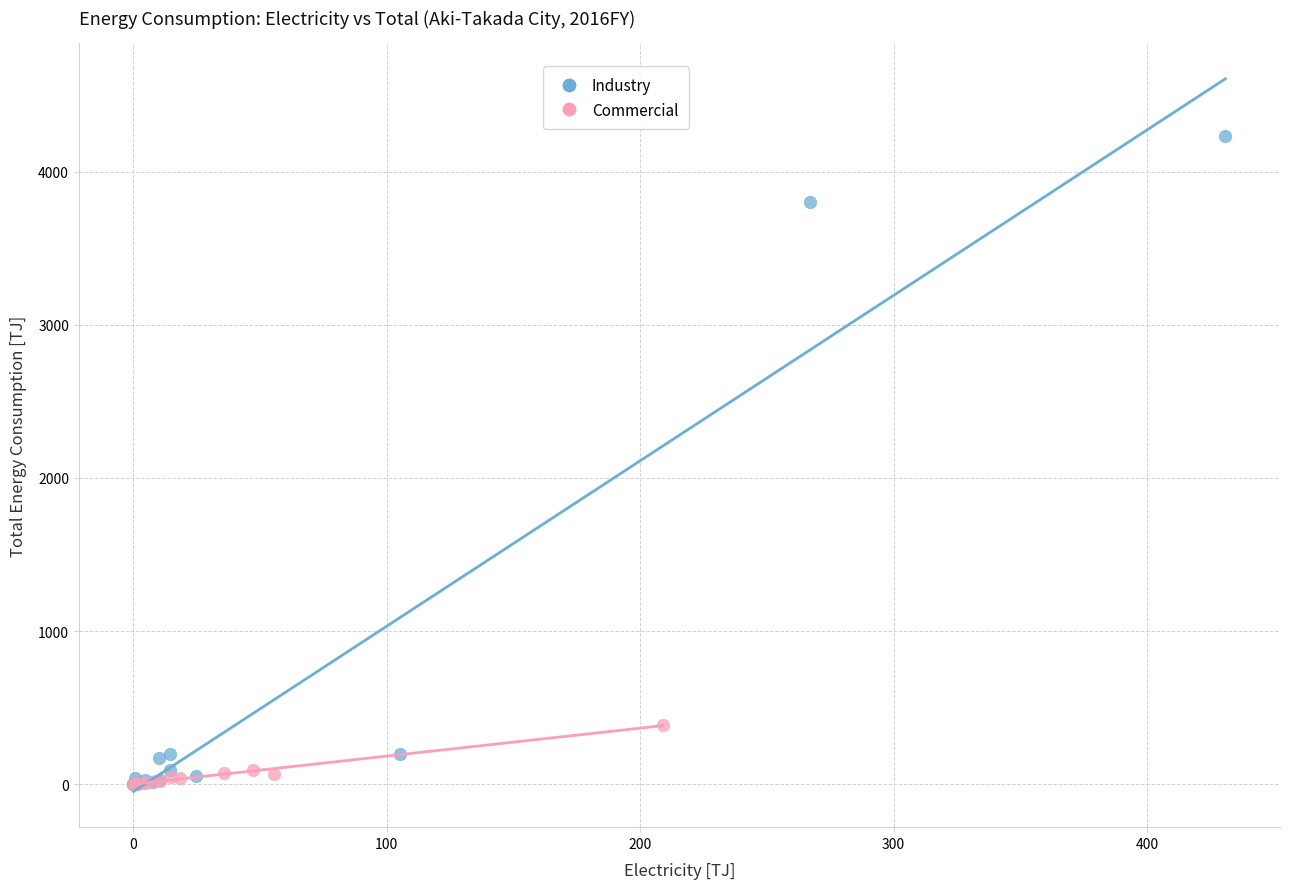

Which series has the widest spread of Y values?

Industry